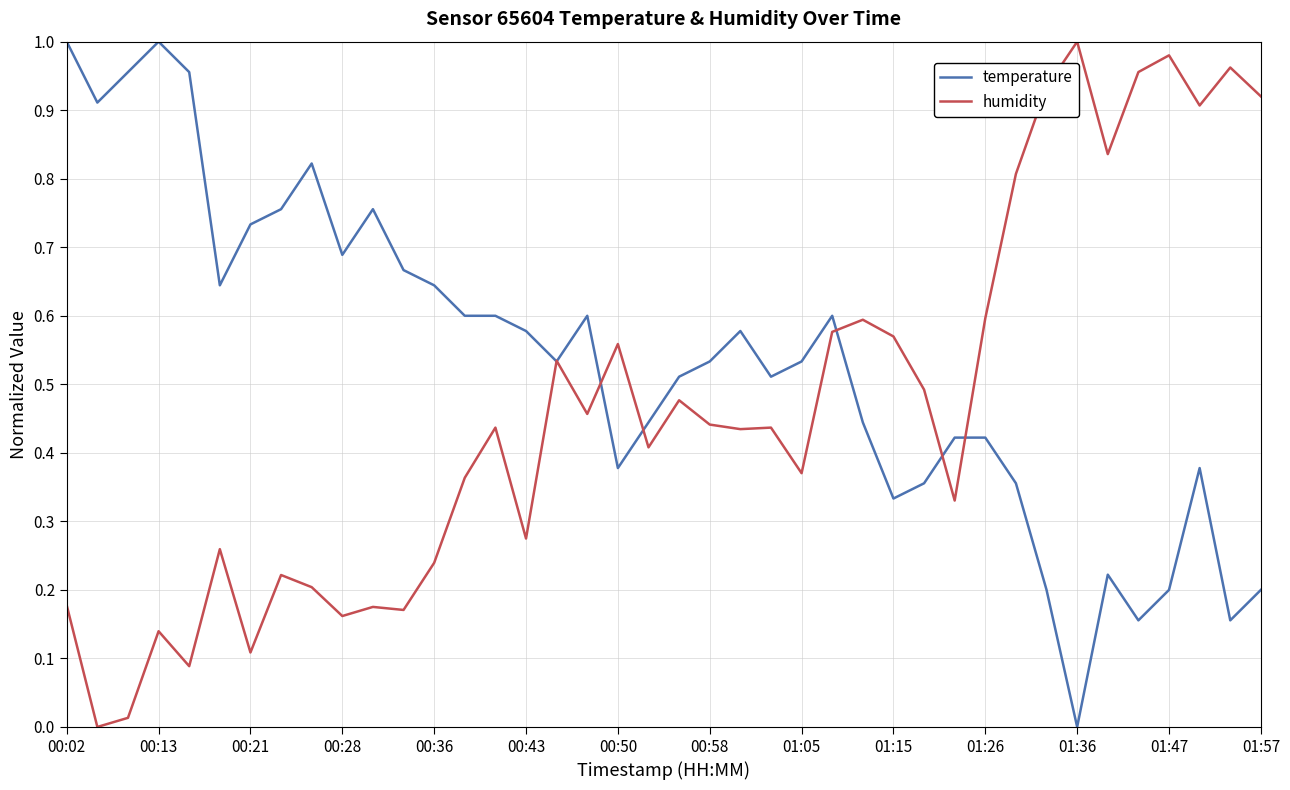

What are all the series names shown in the legend?

temperature, humidity